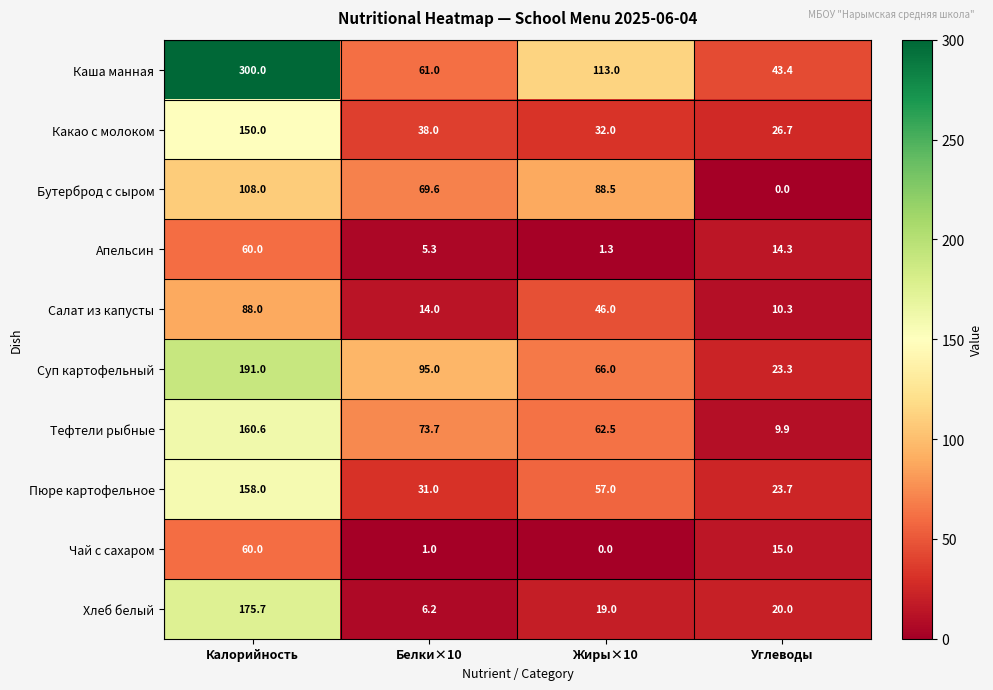

Count the number of categories in the chart.

4